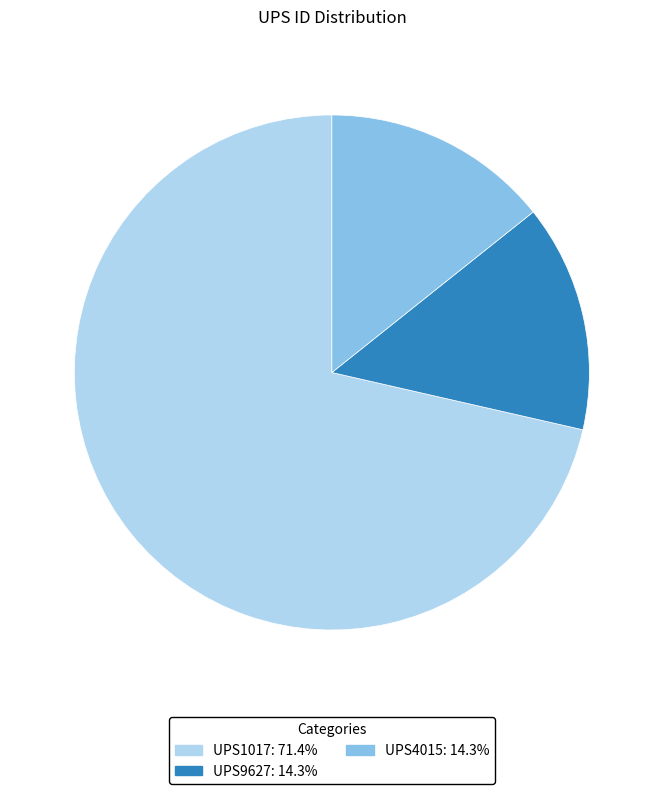

The UPS9627 slice represents 4% of the pie. True or false?

False